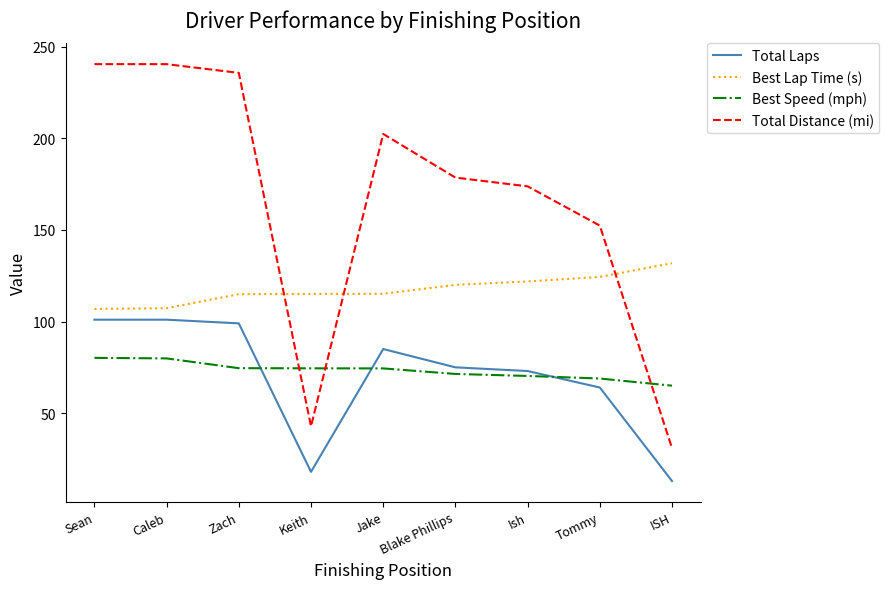

Between which two adjacent categories do Total Distance (mi) and Best Speed (mph) first intersect?

Zach and Keith